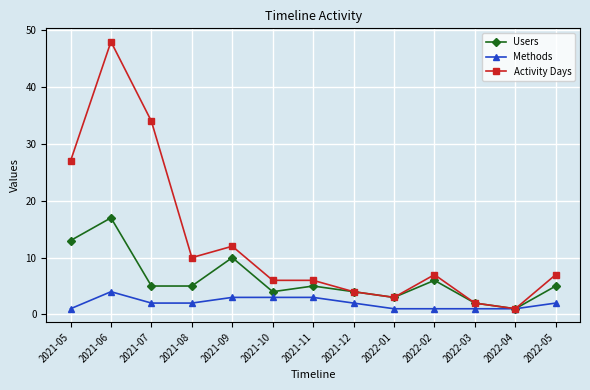

What are all the series names shown in the legend?

Users, Methods, Activity Days